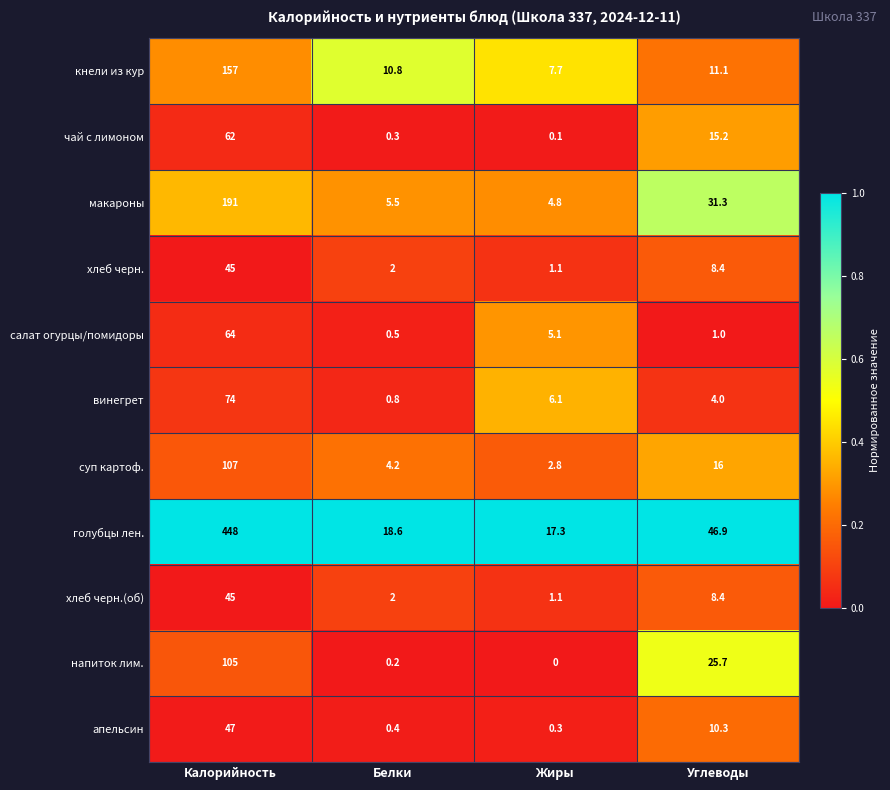

At how many categories does at least one series exceed 0?

4